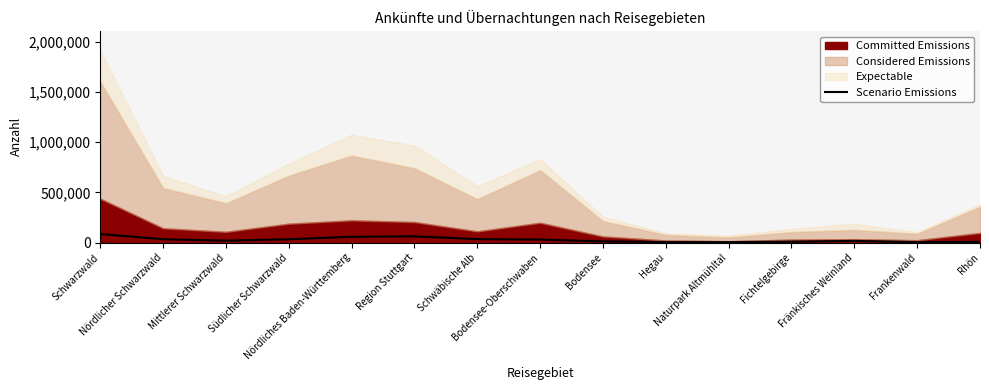

How many lines are shown in the chart?

1